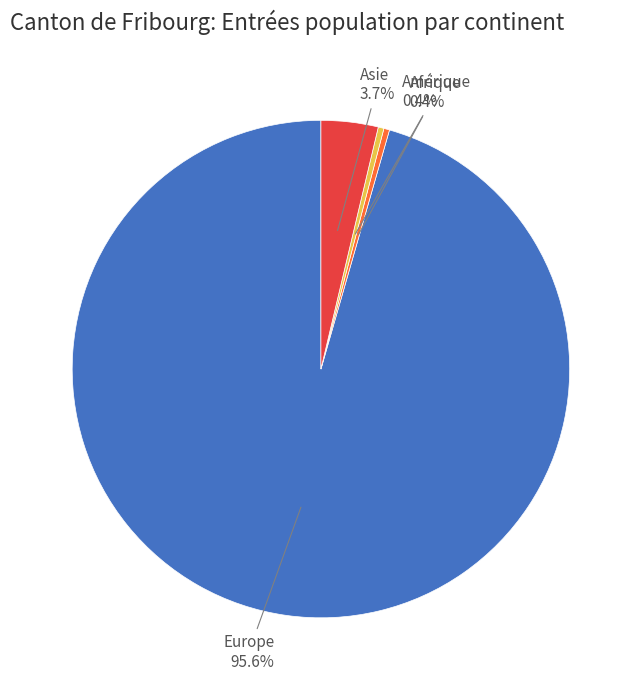

What portion of the pie excludes Amérique?

99.6%